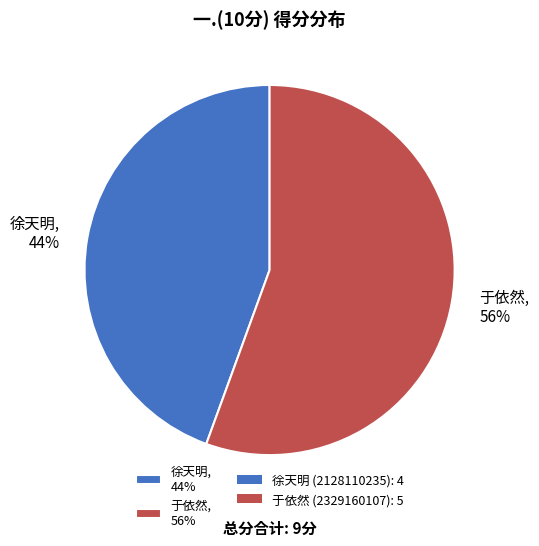

Is there any slice that represents more than half of the pie?

Yes